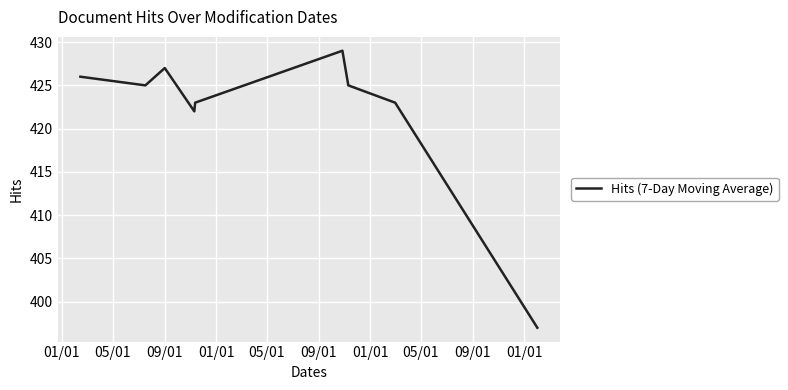

What is the minimum value shown in the chart?

397